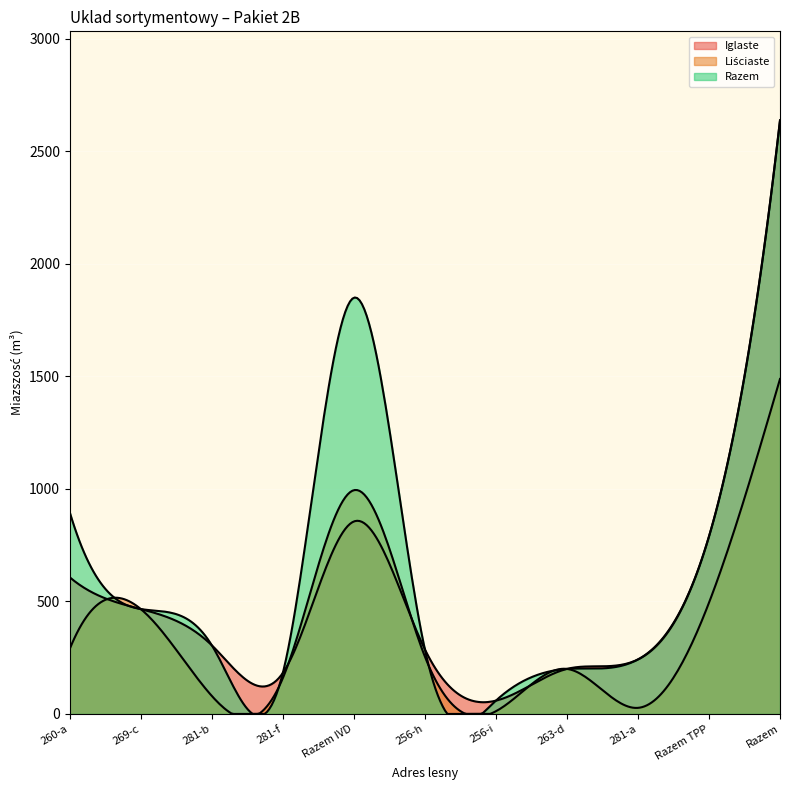

What are all the series names shown in the legend?

Iglaste, Liściaste, Razem